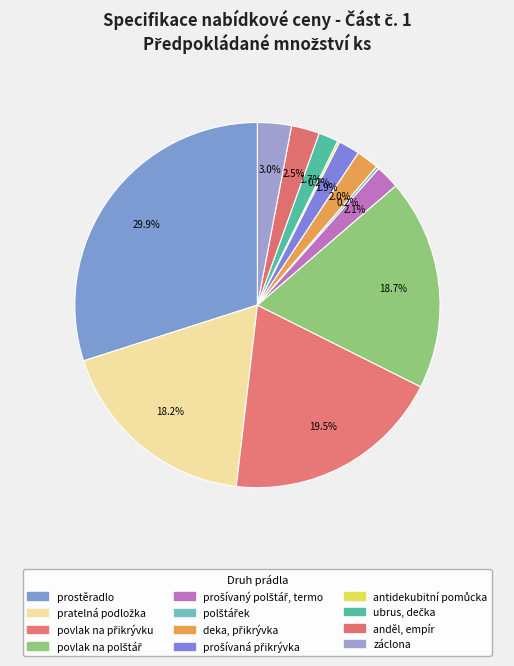

Does any single category account for the majority?

No